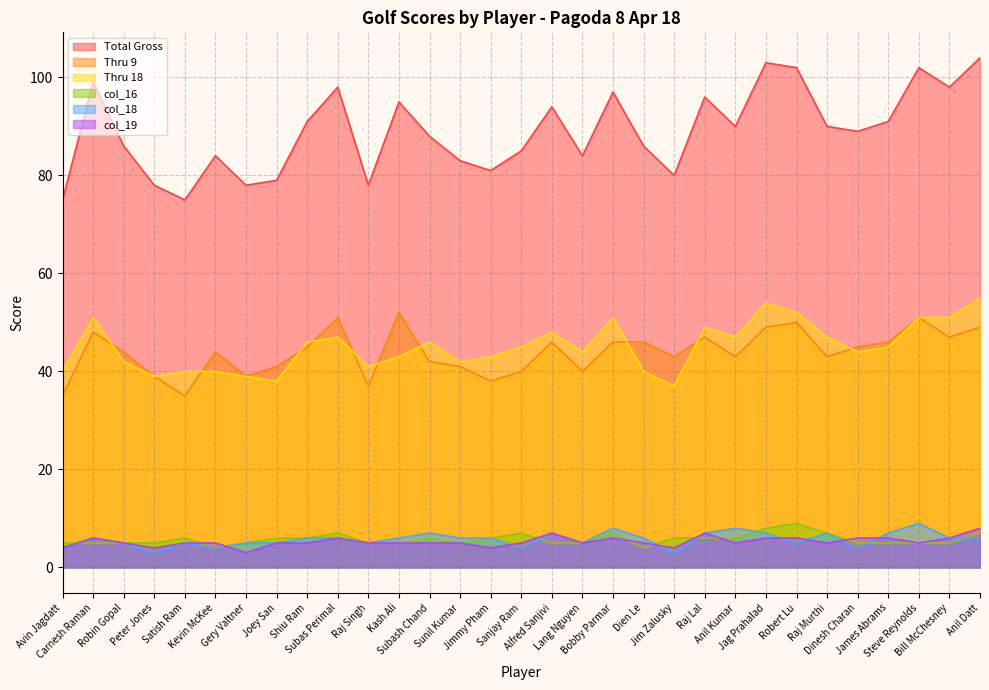

Reading left to right, transcribe all the data shown in this chart.

Total Gross: 75	99	86	78	75	84	78	79	91	98	78	95	88	83	81	85	94	84	97	86	80	96	90	103	102	90	89	91	102	98	104
Thru 9: 35	48	44	39	35	44	39	41	45	51	37	52	42	41	38	40	46	40	46	46	43	47	43	49	50	43	45	46	51	47	49
Thru 18: 40	51	42	39	40	40	39	38	46	47	41	43	46	42	43	45	48	44	51	40	37	49	47	54	52	47	44	45	51	51	55
col_16: 5	5	5	5	6	4	5	6	6	7	5	5	6	5	6	7	5	5	7	4	6	6	6	8	9	7	5	5	5	5	7
col_18: 4	6	5	3	5	4	5	5	6	6	5	6	7	6	6	4	7	5	8	6	3	7	8	7	5	7	4	7	9	6	6
col_19: 4	6	5	4	5	5	3	5	5	6	5	5	5	5	4	5	7	5	6	5	4	7	5	6	6	5	6	6	5	6	8